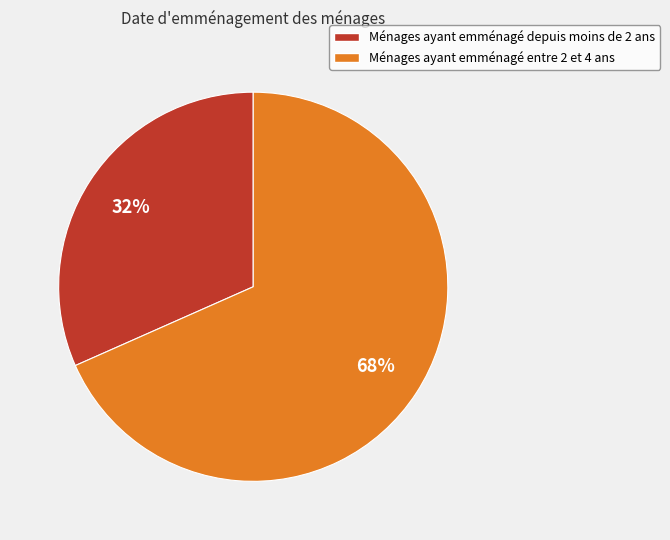

To the nearest percent, what is the average slice percentage?

50%